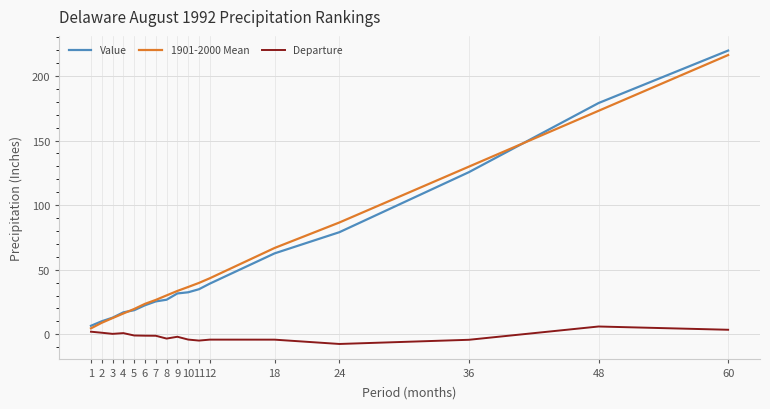

True or false: Value has a value of 34.9 at 11.

True